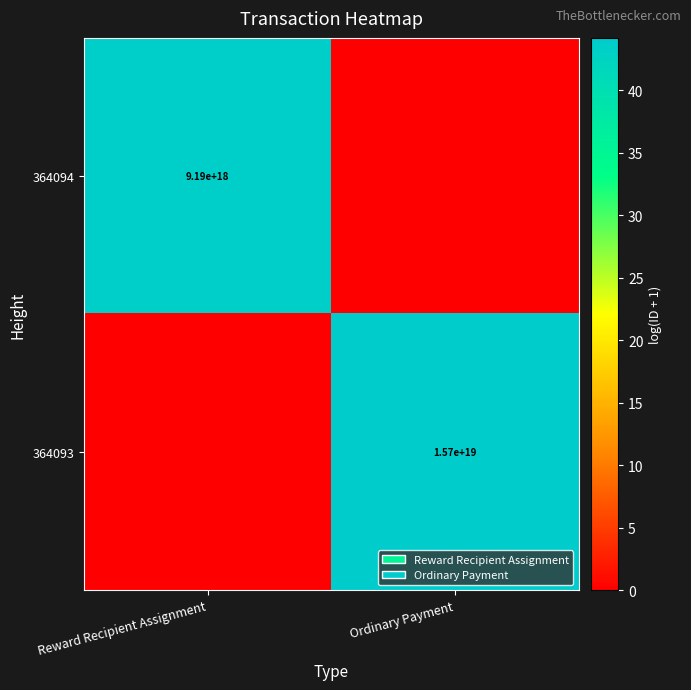

The 364094 series shows 9190000000000000000 at Reward Recipient Assignment. True or false?

True